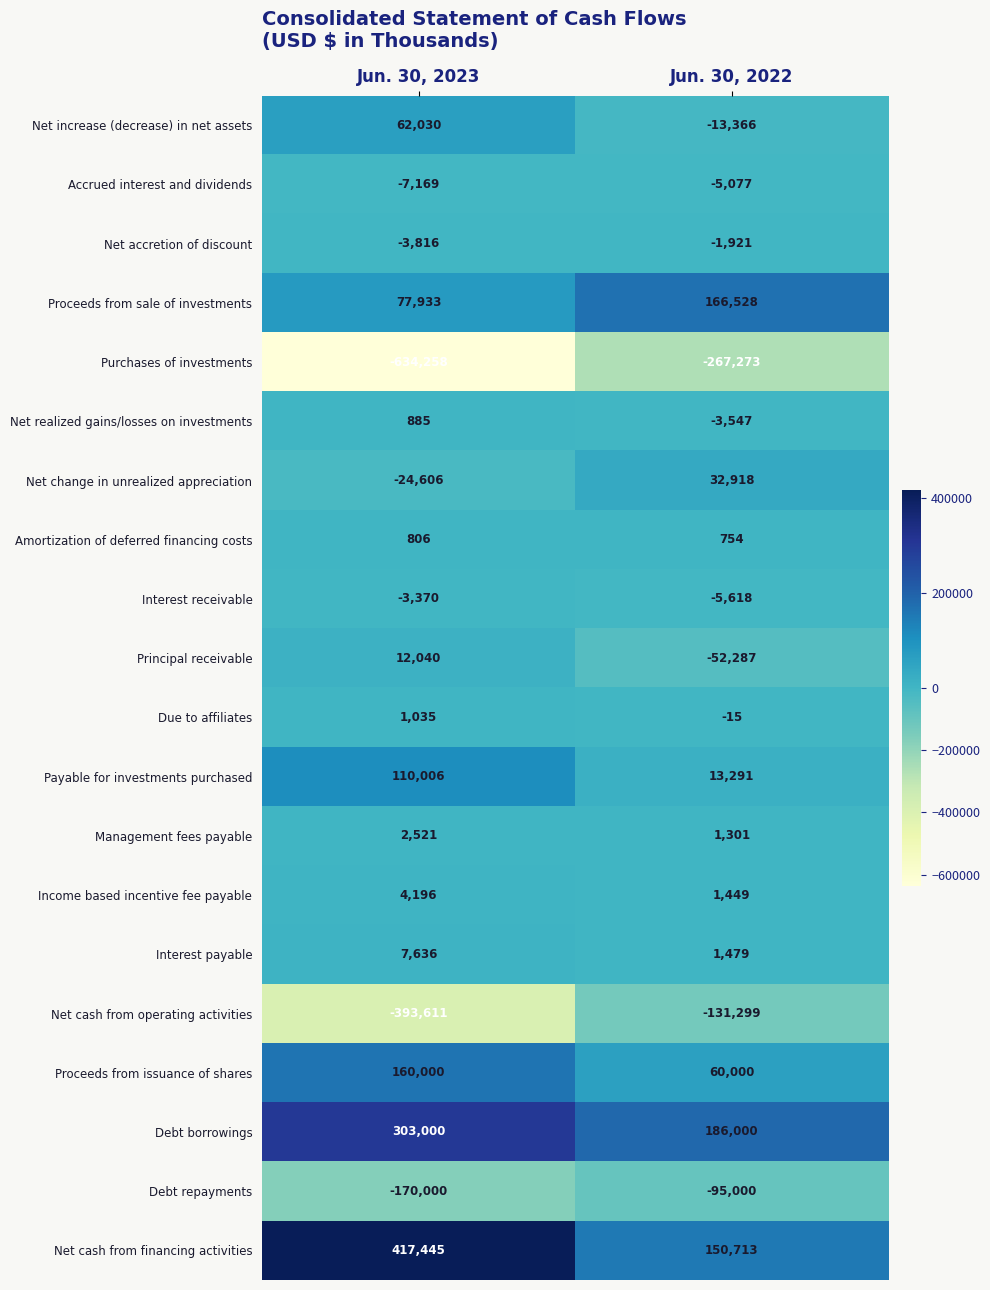

What is the difference between the Net increase (decrease) in net assets values at Jun. 30, 2023 and Jun. 30, 2022?

75396